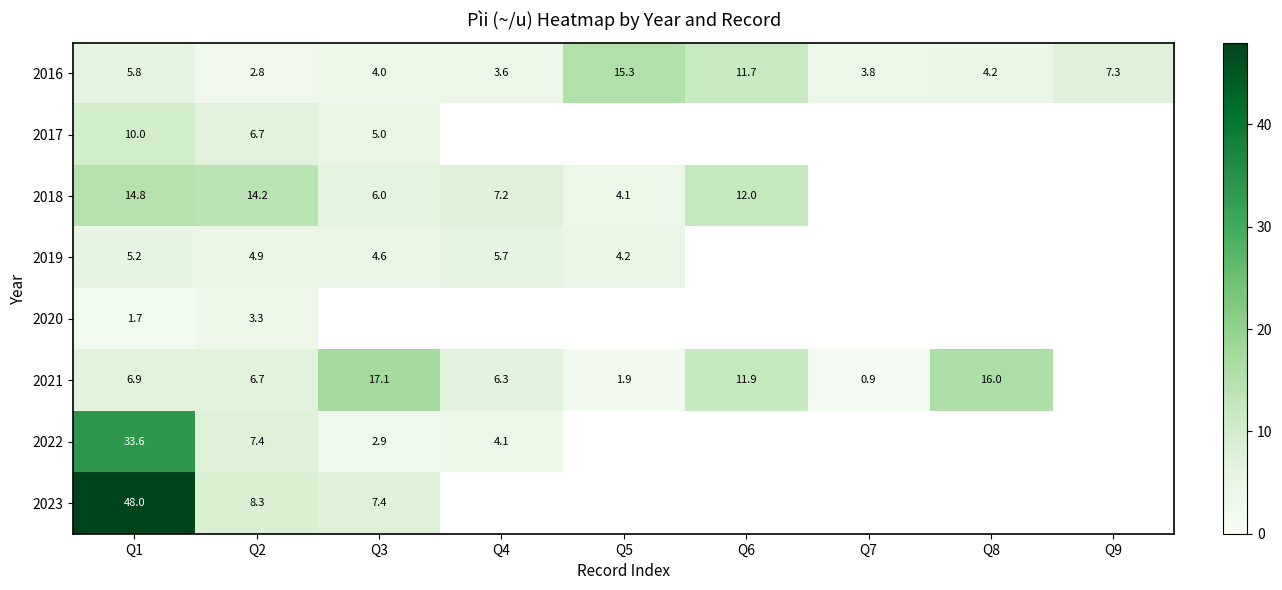

True or false: 2019 has a value of 4.9 at Q2.

True